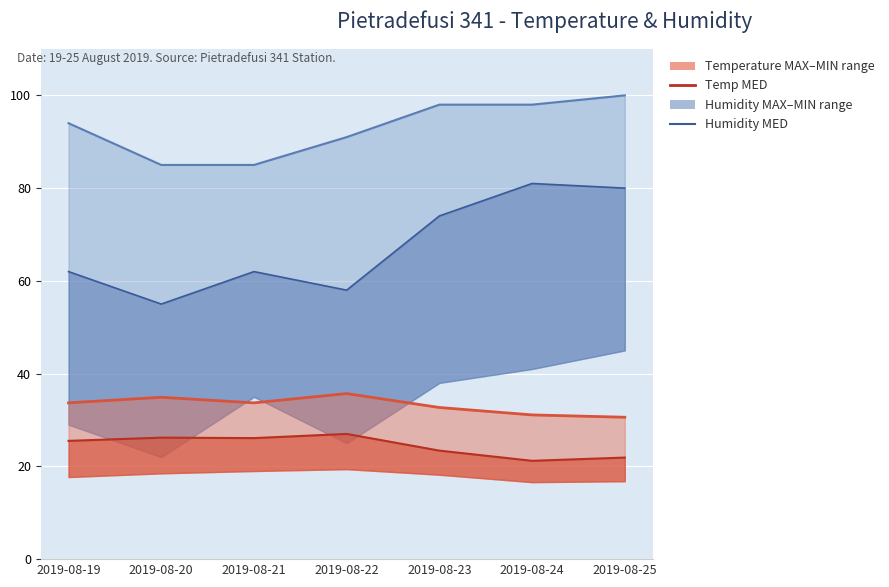

At which label does Temp MED first exceed 25?

2019-08-19